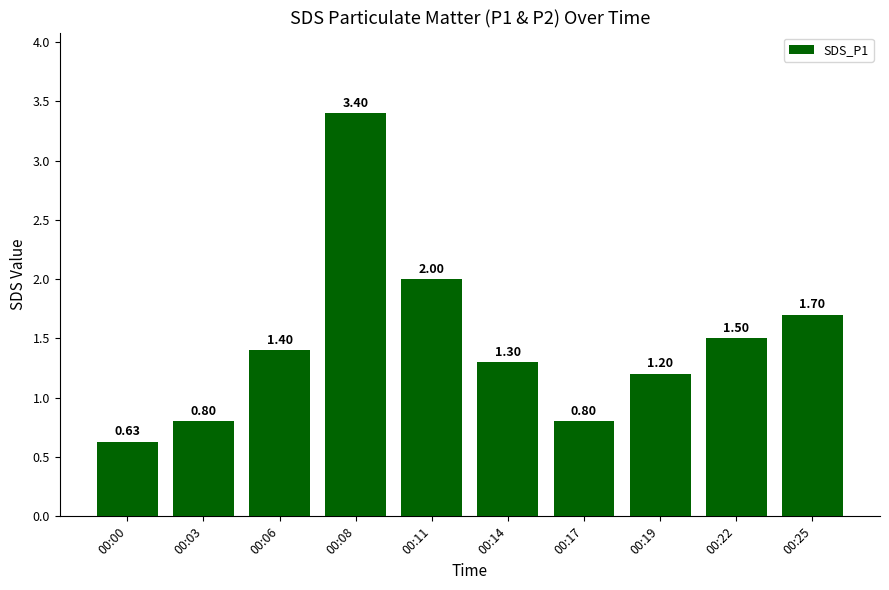

Between 00:22 and 00:14, which is larger?

00:22